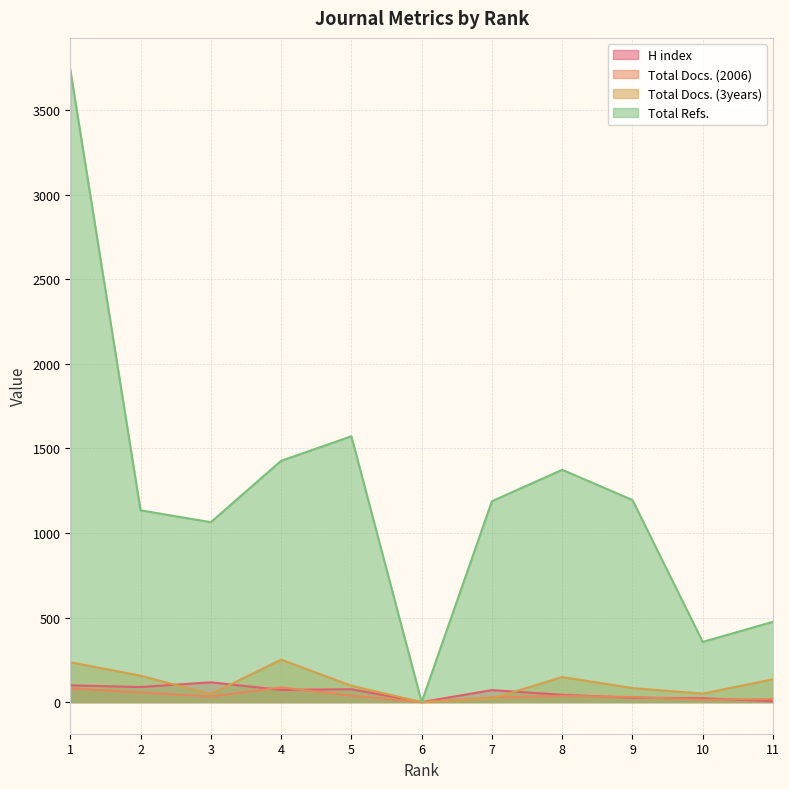

What is the maximum value for H index?

117